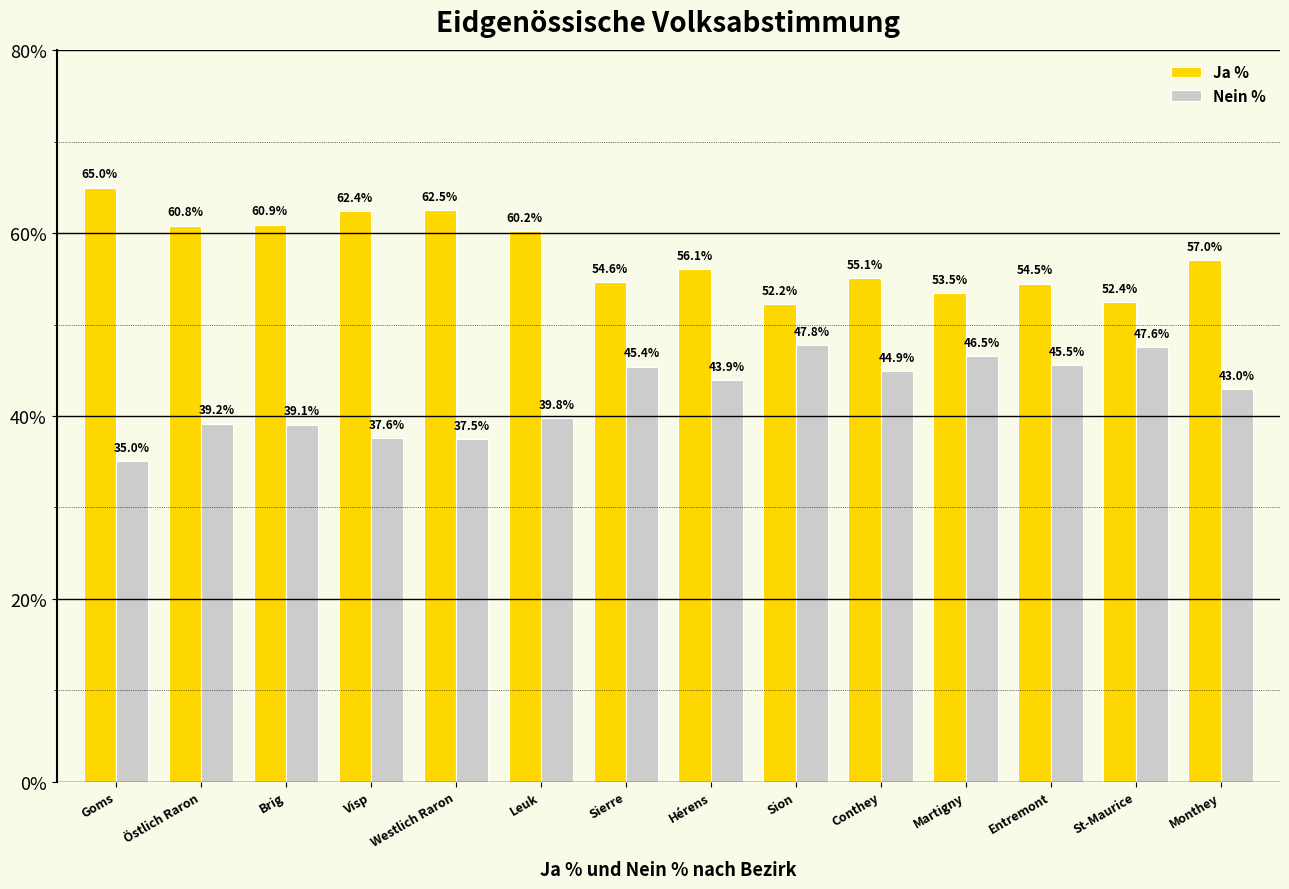

How many bars are there in each group?

2